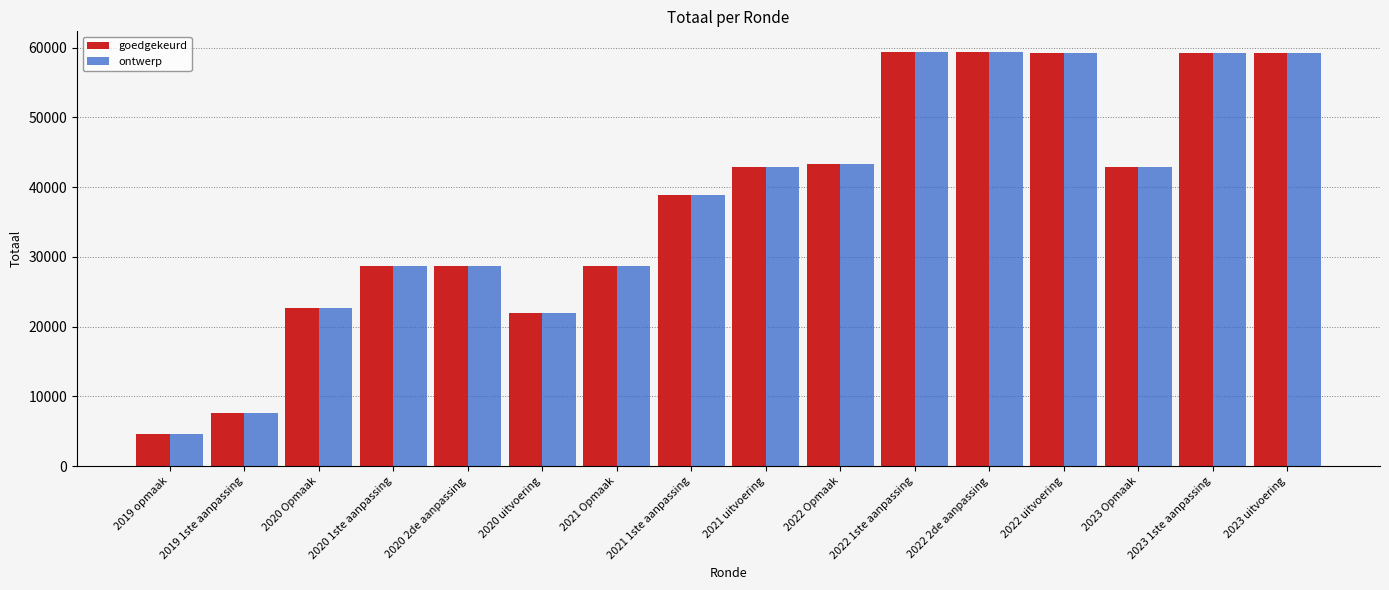

What is the difference between the second highest and second lowest values in the ontwerp series?

51691